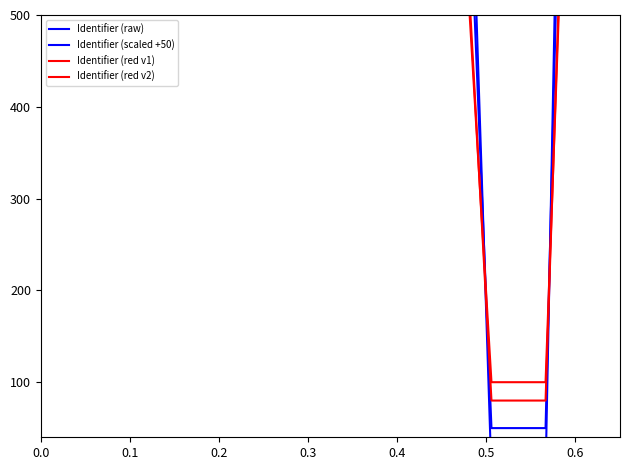

What is the sum of all Identifier (red v2) values?

8235.7